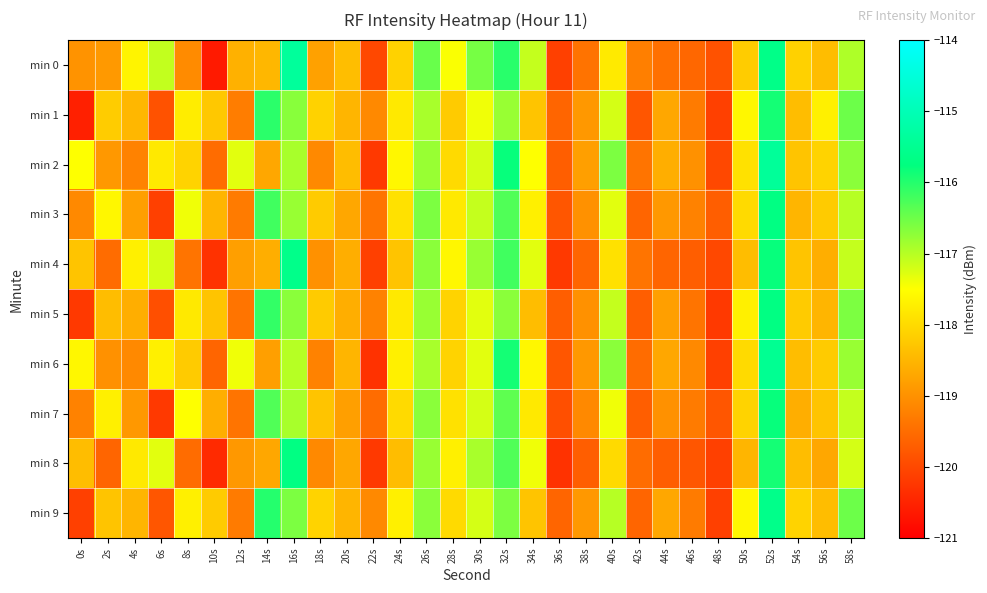

Which series has the largest range (max minus min)?

min 0